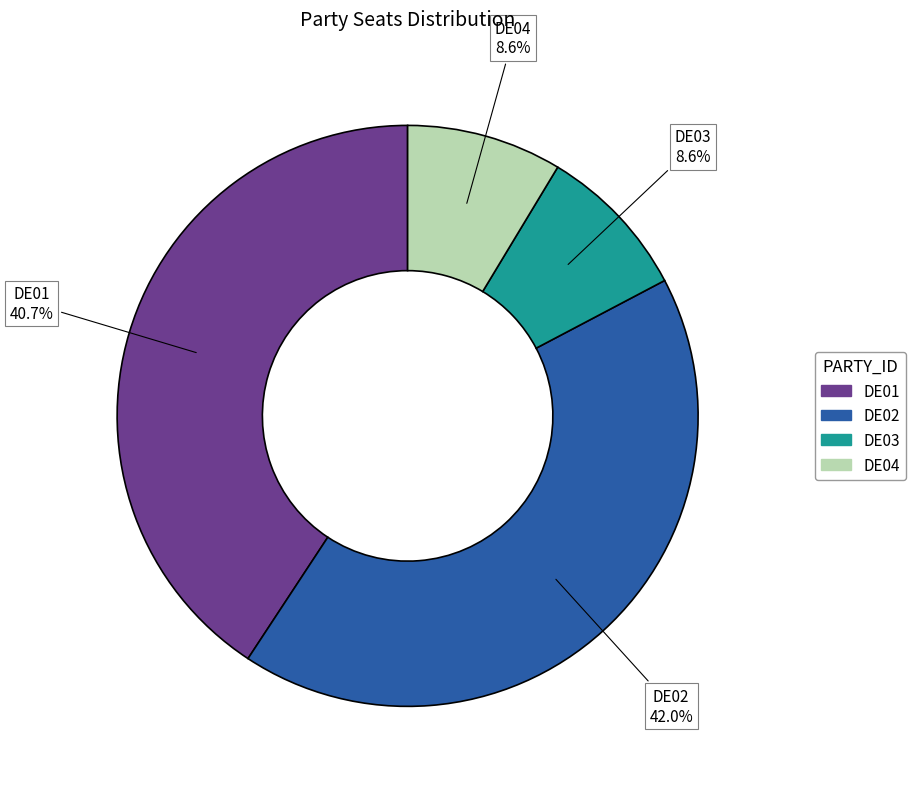

Does DE02 represent more than half of the total?

No